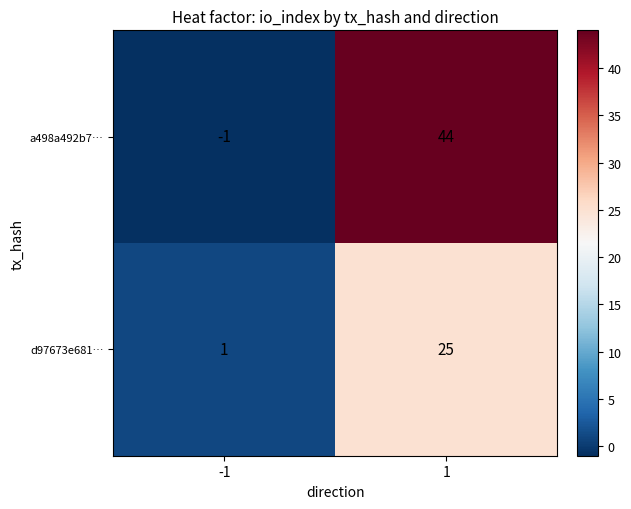

What is the maximum value shown in the chart?

44